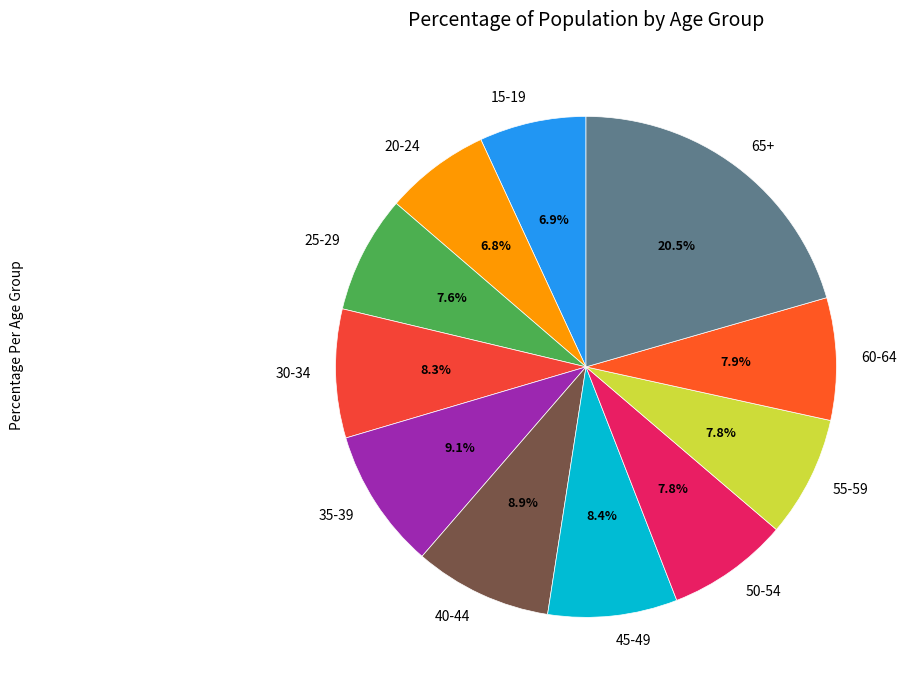

Which slice is the largest?

65+